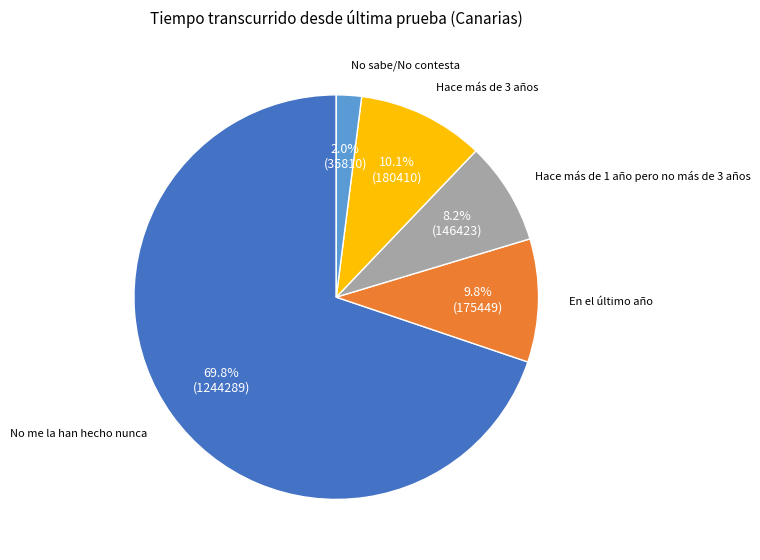

Count the number of slices in the pie.

5